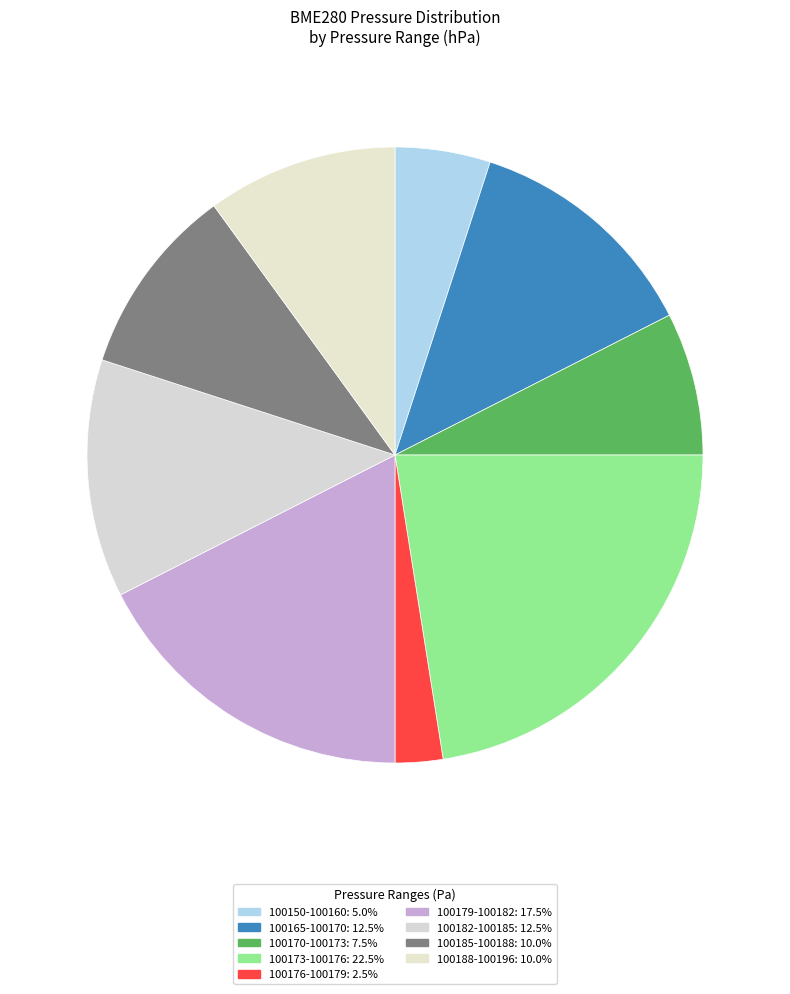

How many segments does this pie chart have?

9